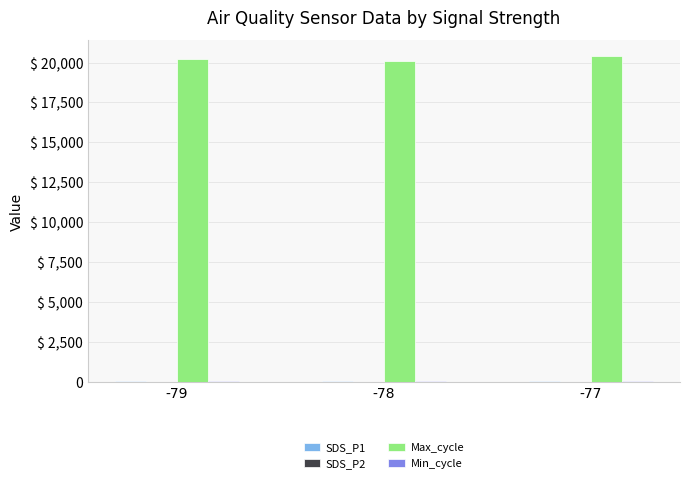

What is the average value of the SDS_P1 series?

26.9